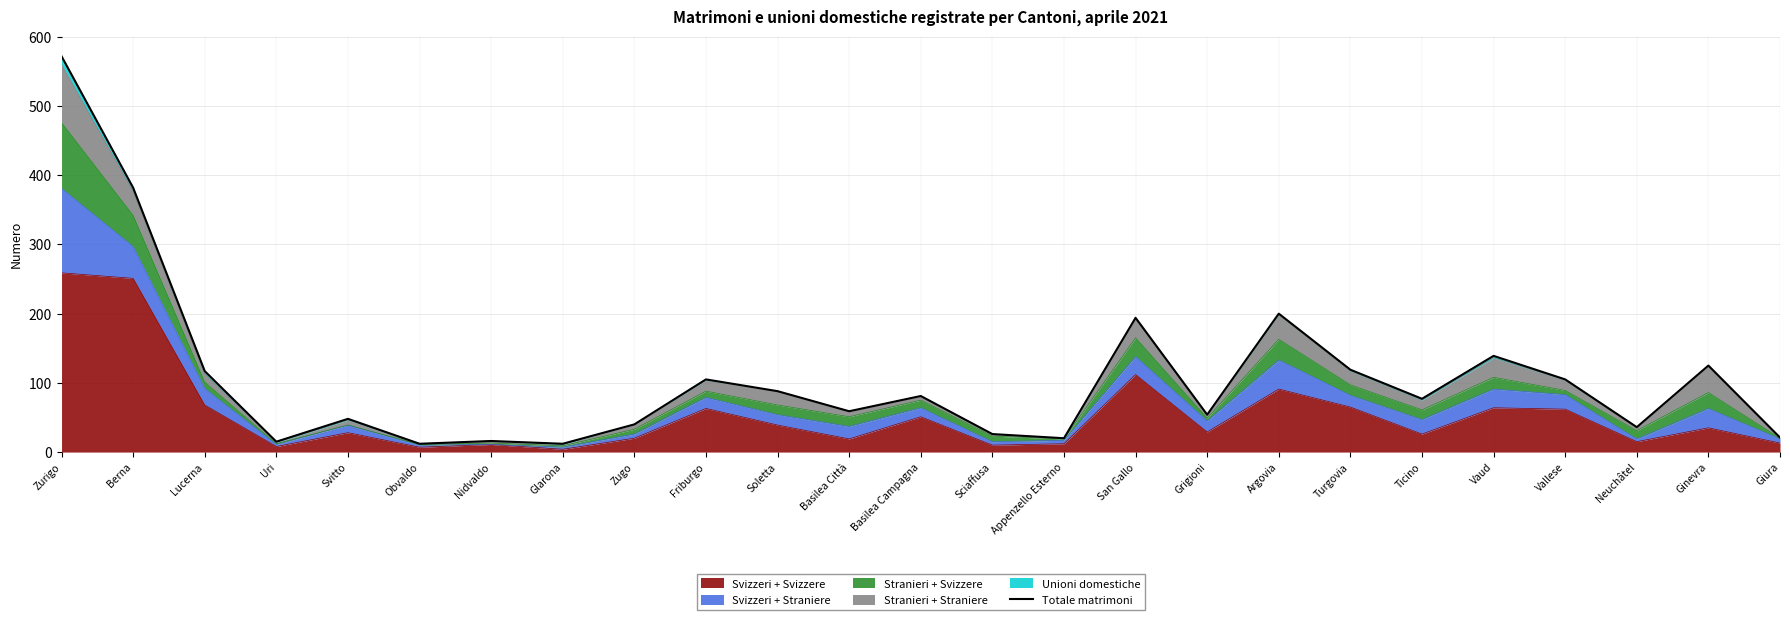

What is the change in value from Uri to Obvaldo?

-3